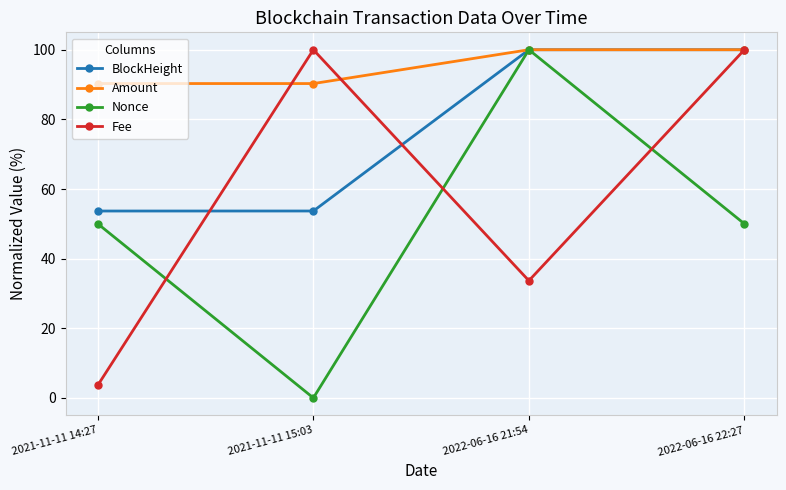

At 2021-11-11 15:03, list the series in order from largest to smallest.

Fee, Amount, BlockHeight, Nonce